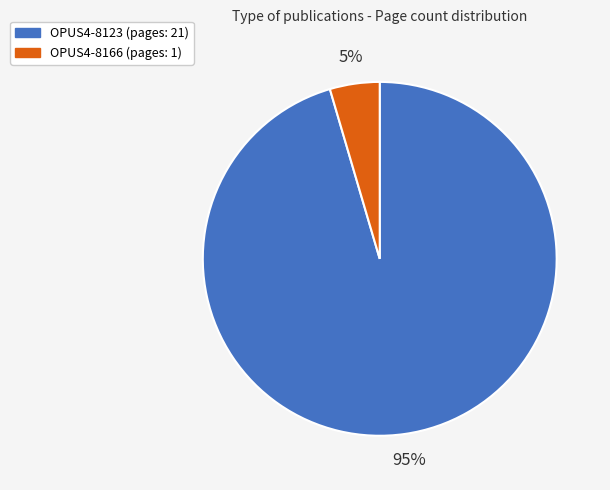

Which slice is the smallest?

OPUS4-8166